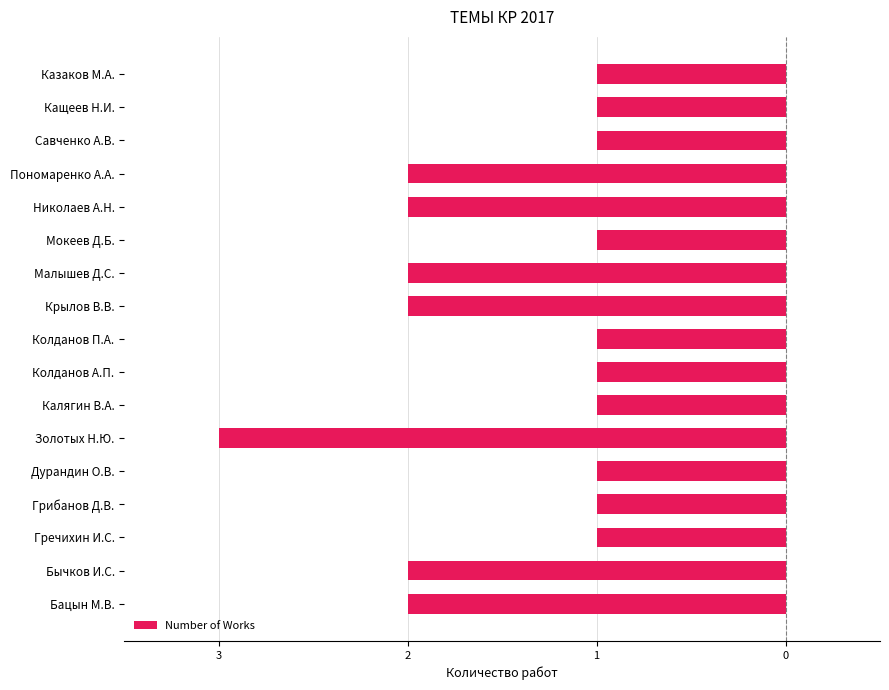

Does the chart contain any negative values?

Yes